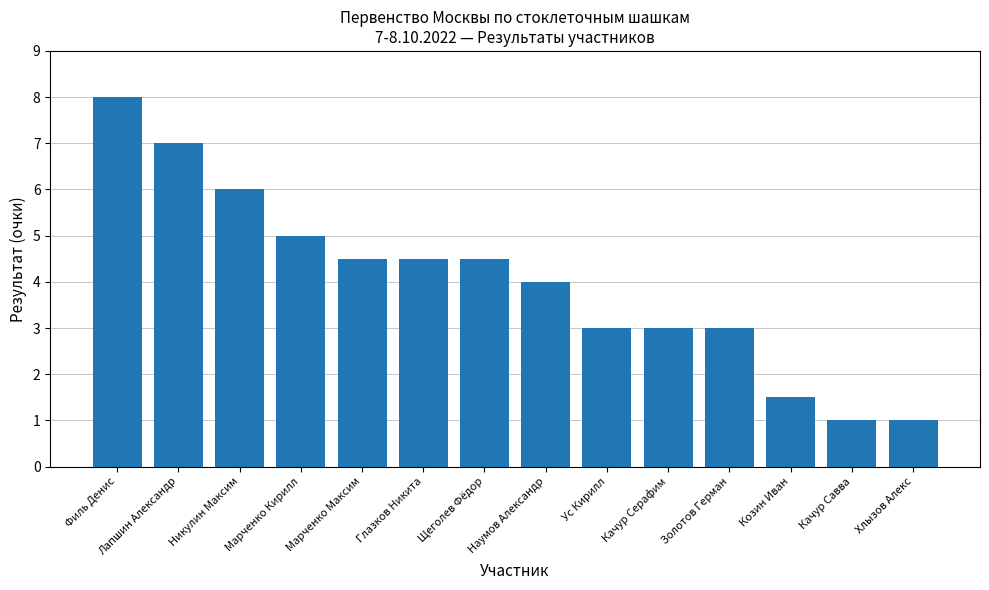

What position from the right is Хлызов Алекс?

1